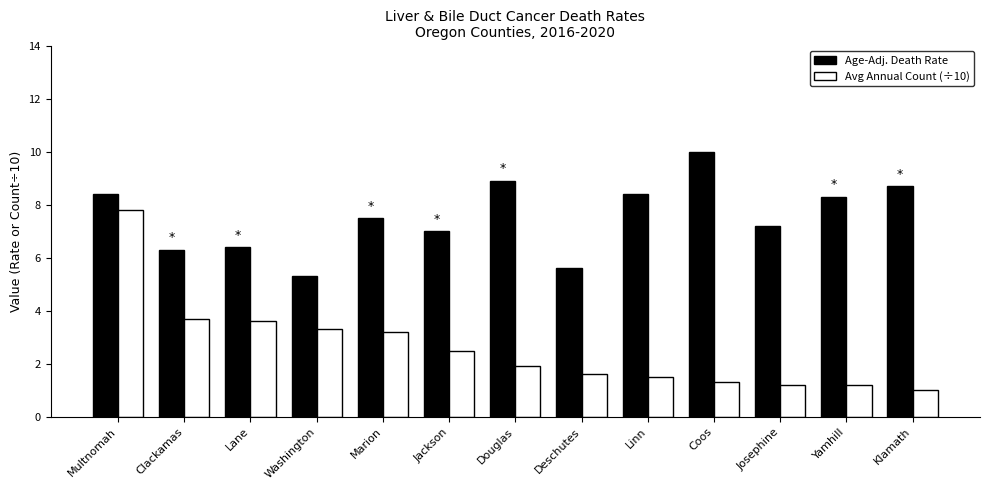

What is the smallest value displayed?

1.0